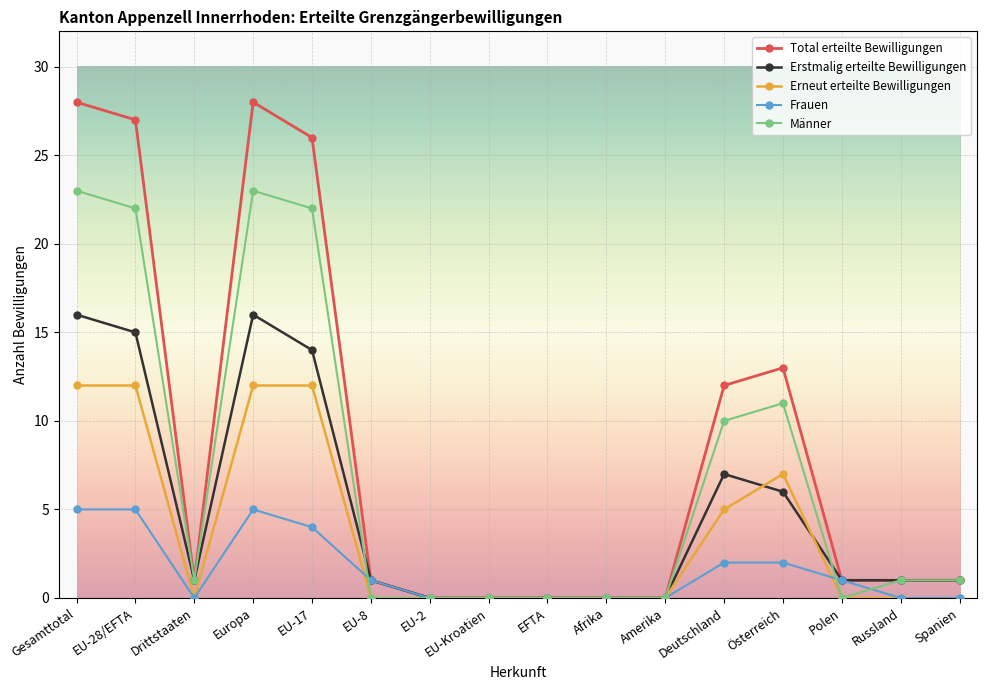

How many data points does each series have?

16